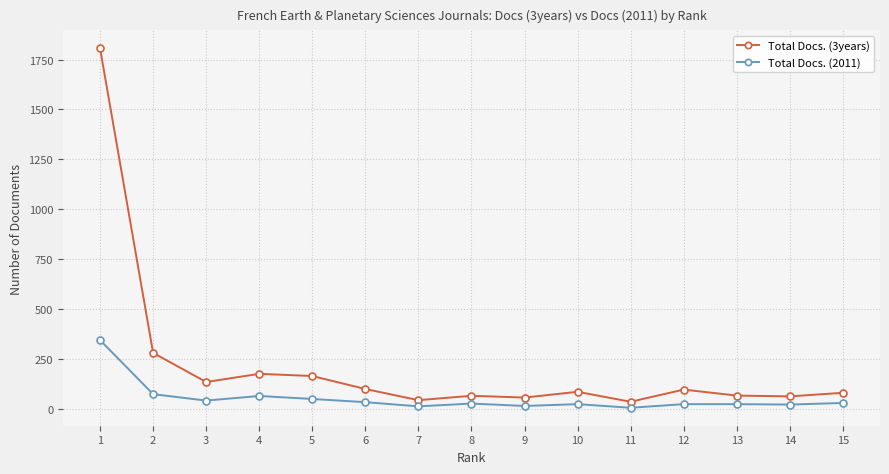

True or false: Total Docs. (3years) and Total Docs. (2011) cross at least once.

False